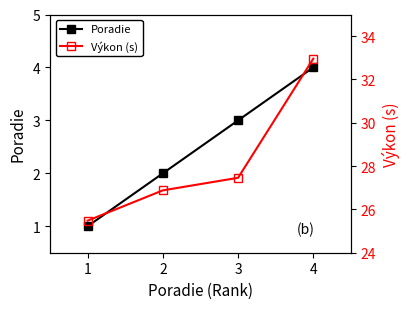

Count the number of data series in this chart.

2